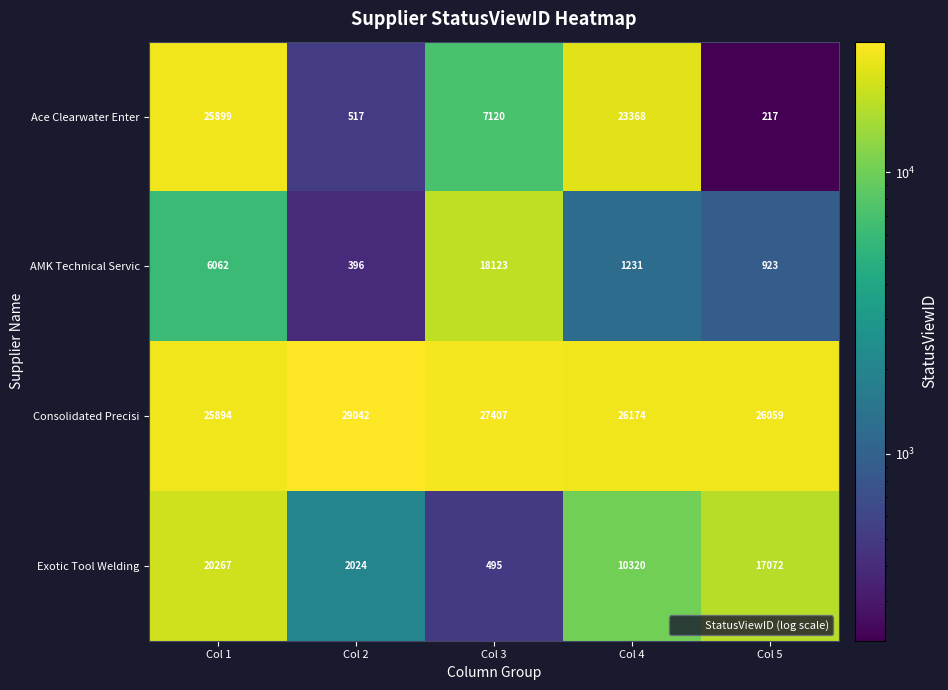

Which series has the largest total across all categories?

Consolidated Precisi